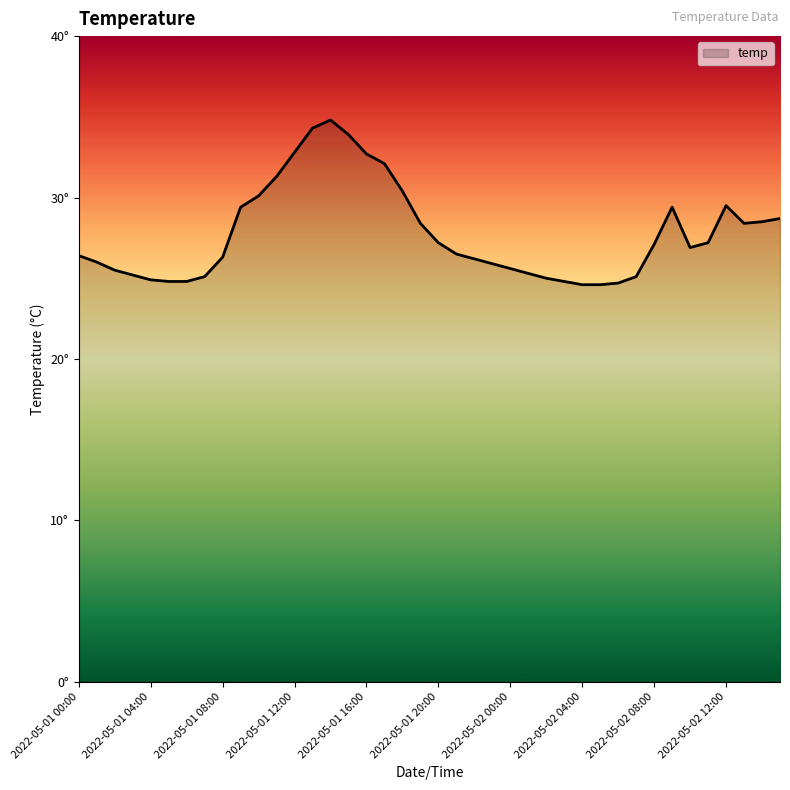

Does the chart display data point markers on the line(s)?

No